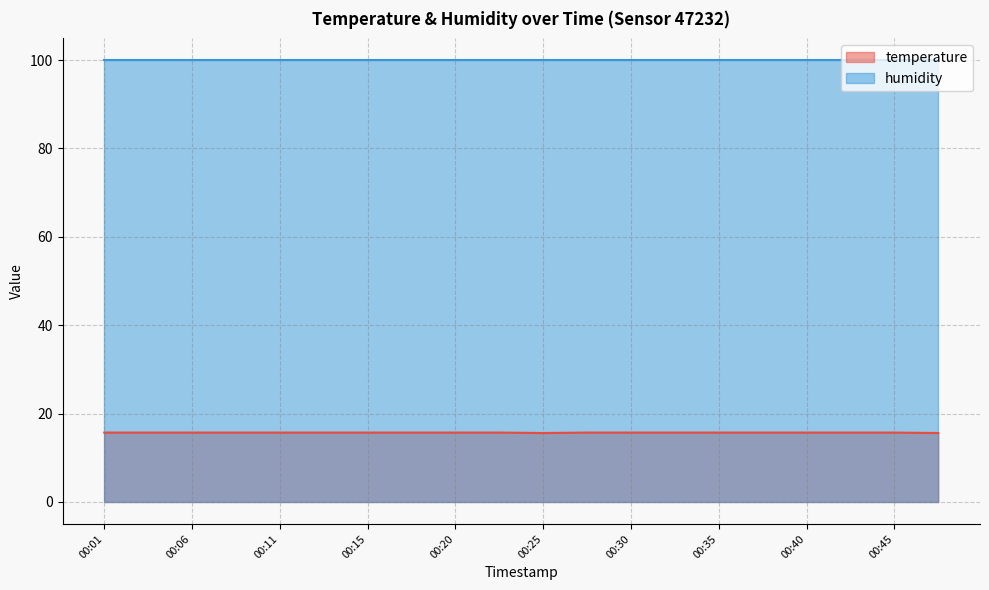

Approximately how many times larger is the value at 00:11 compared to 00:45?

1.0